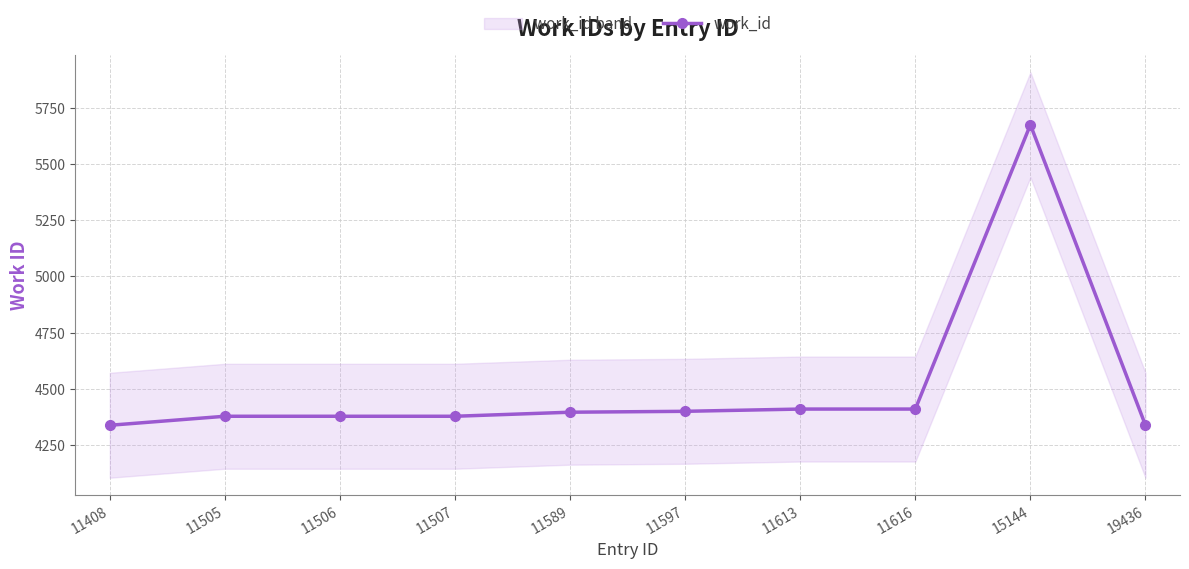

Which category has the highest value across all series?

15144